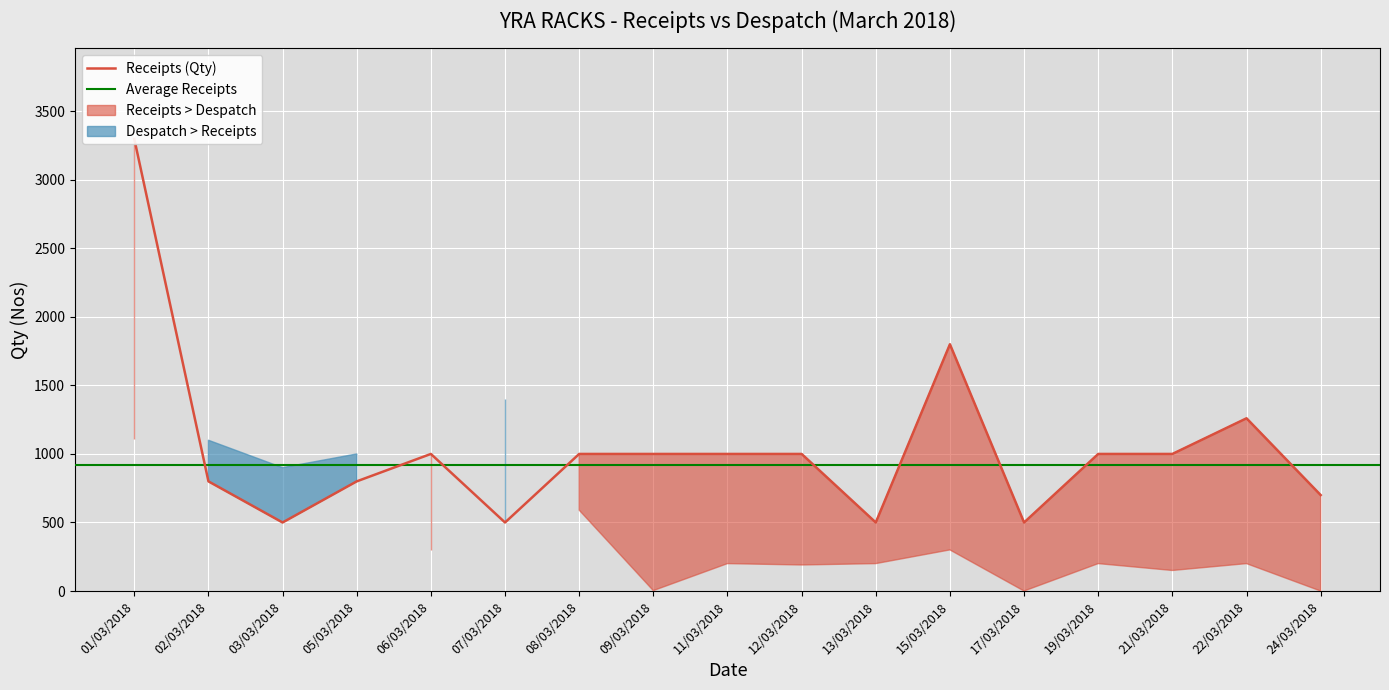

Where is the data nearest to the value 1899?

15/03/2018